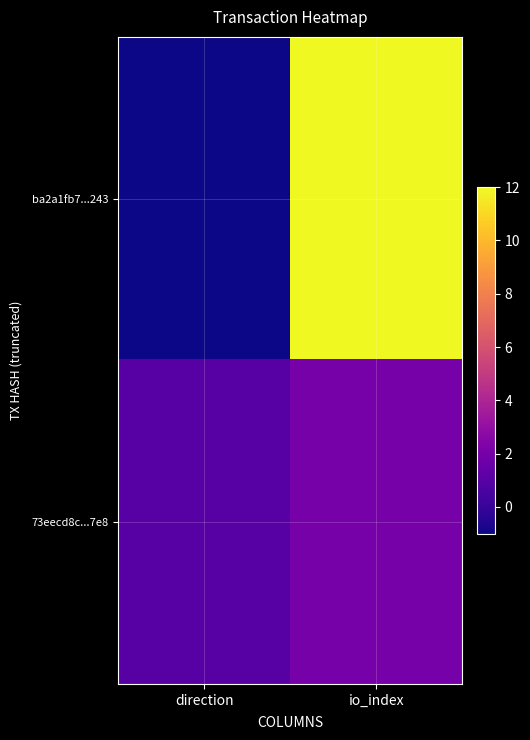

Between direction and io_index, which is larger?

io_index